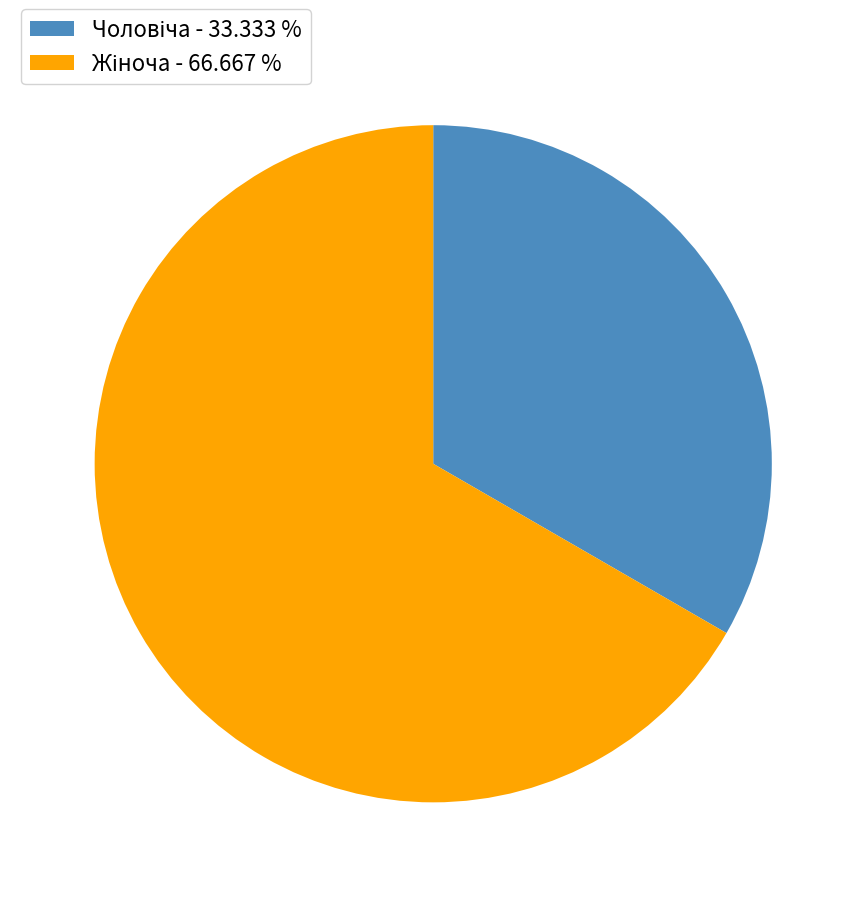

Does any single category account for the majority?

Yes